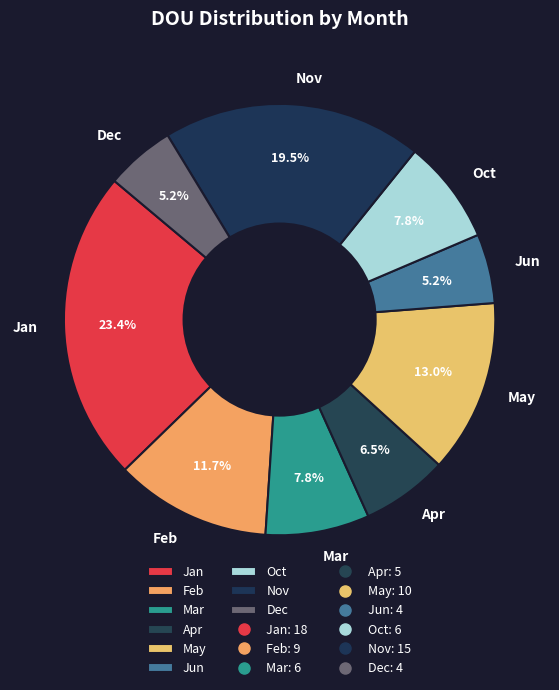

What is the ratio of the value at Jun to the value at Jan?

0.2